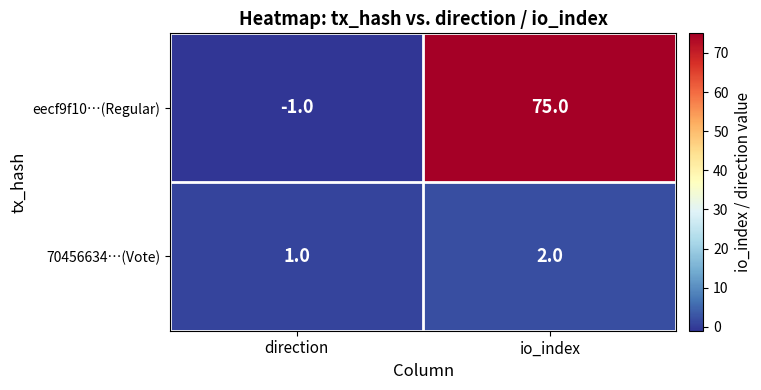

At which category is the sum across all series the highest?

io_index